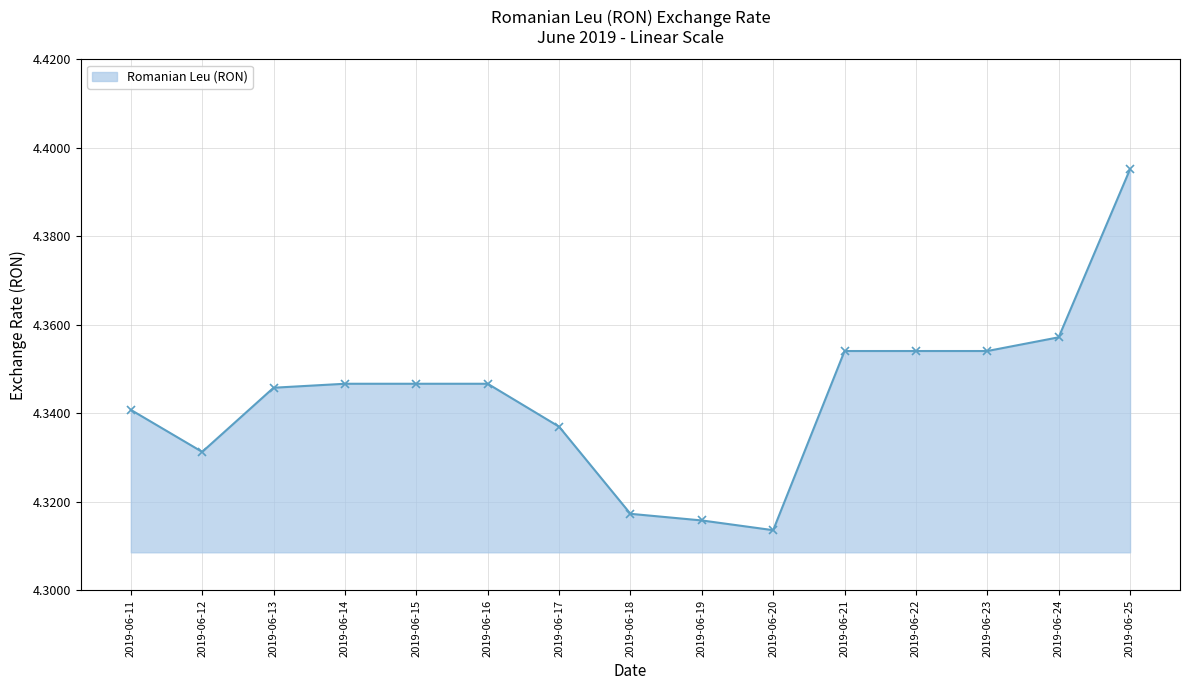

Which has a higher value, 2019-06-11 or 2019-06-16?

2019-06-16